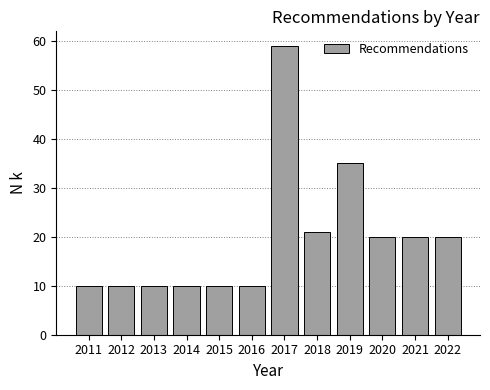

Which range on the x-axis has the tallest bar?

2016.5 to 2017.5